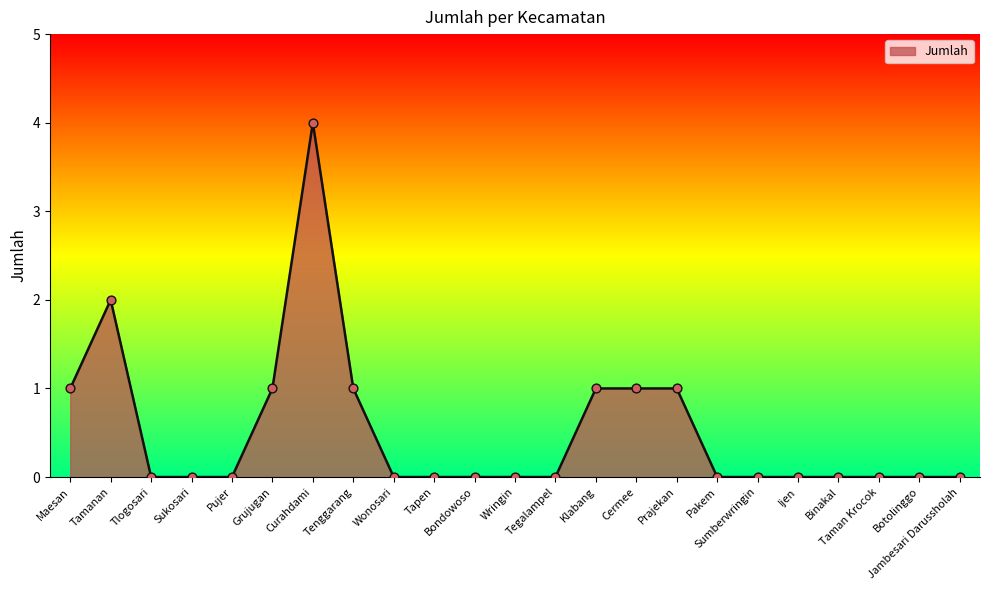

What is the change in value from Tamanan to Curahdami?

+2